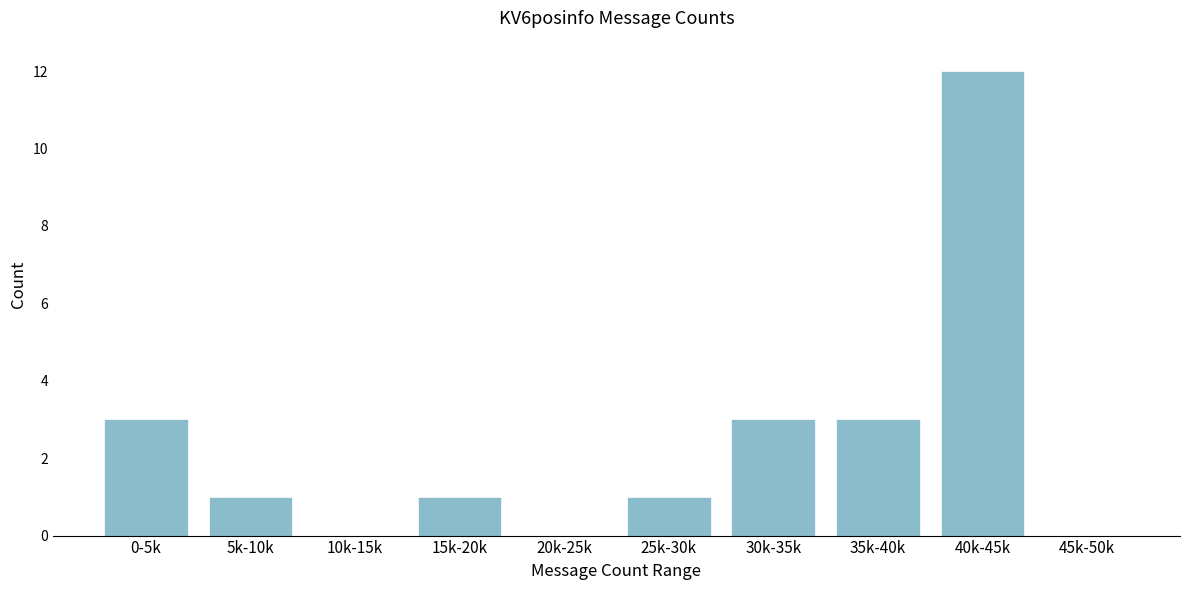

What is the sum of the values at 25k-30k and 40k-45k?

13